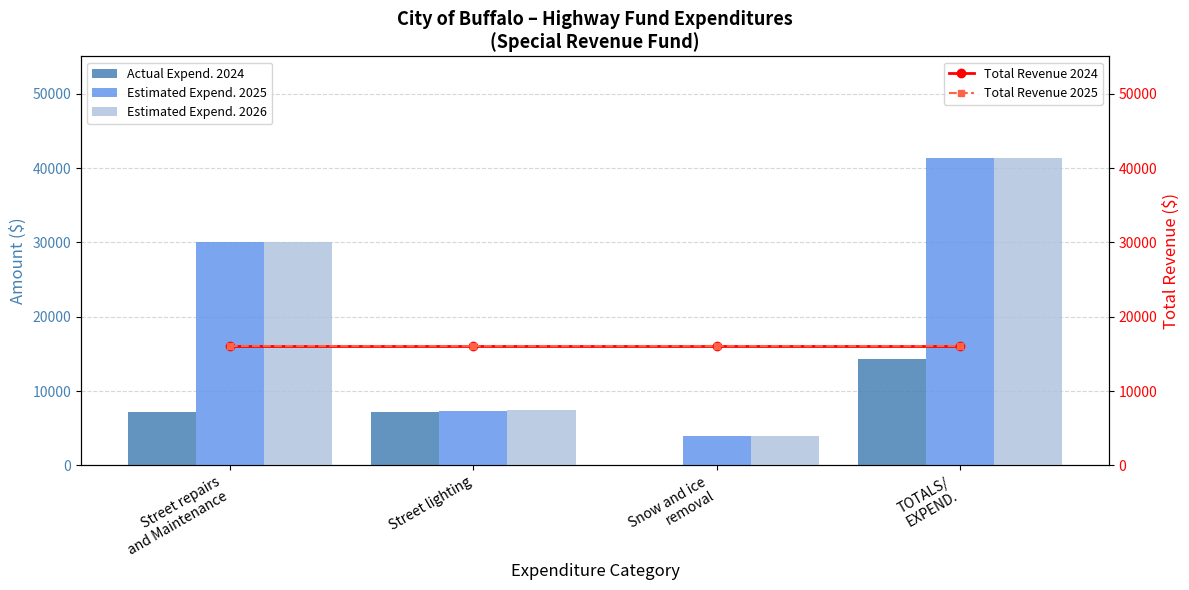

List the labels in order of Total Revenue 2024 value, smallest first.

Street repairs
and Maintenance, Street lighting, Snow and ice
removal, TOTALS/
EXPEND.